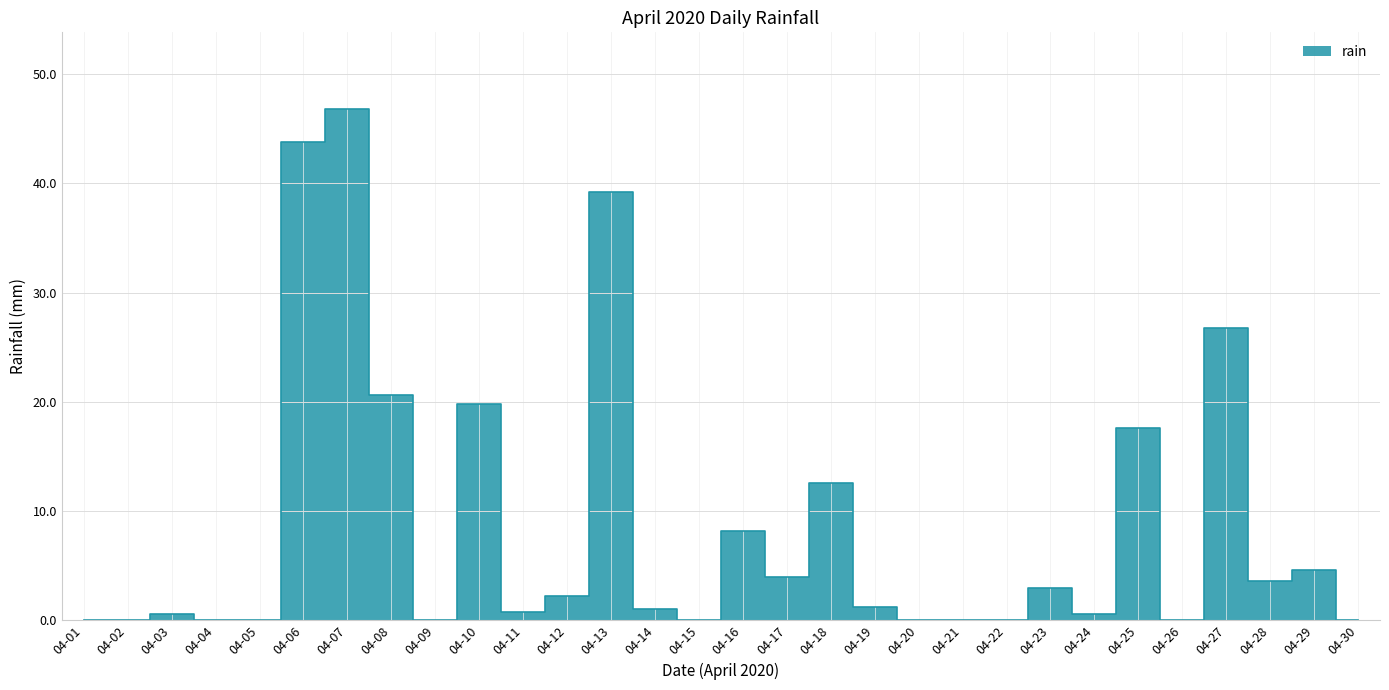

How many values are below 1?

14